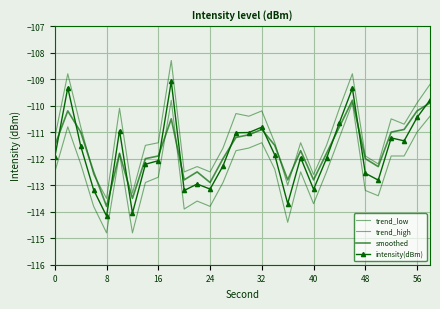

Which series ends up on top after the final intersection of trend_low and smoothed?

smoothed